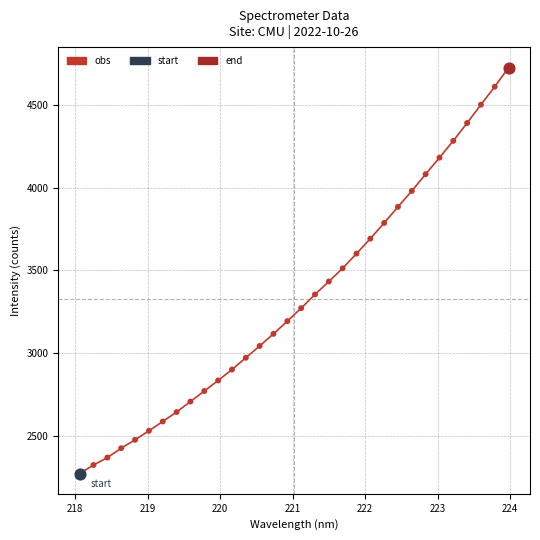

What is the difference between the maximum and minimum values?

2455.4